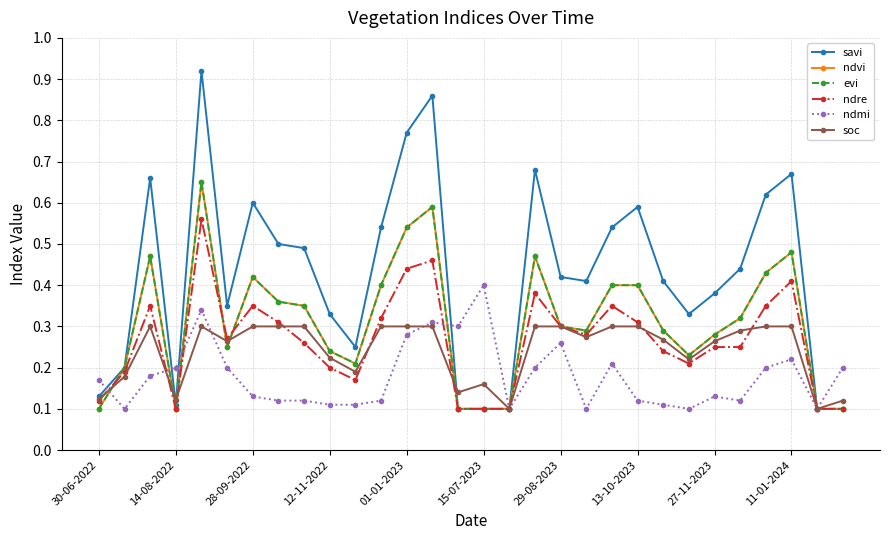

How many lines are shown in the chart?

6